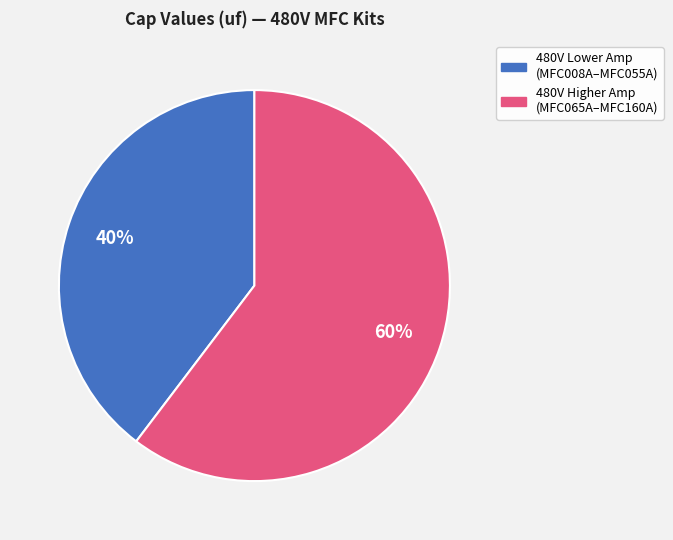

Is there a majority slice in this chart?

Yes